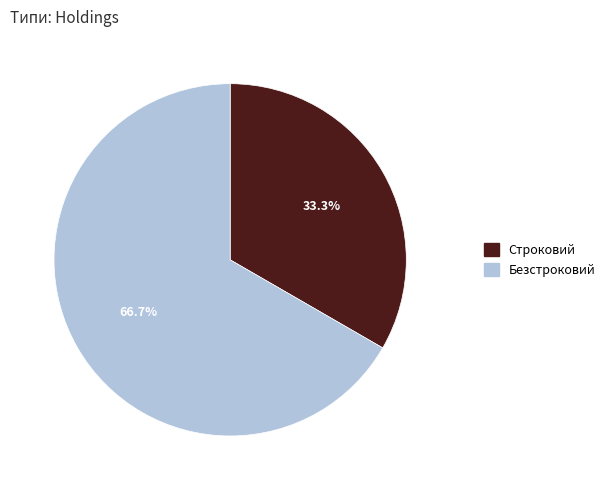

Between Безстроковий and Строковий, which is larger?

Безстроковий